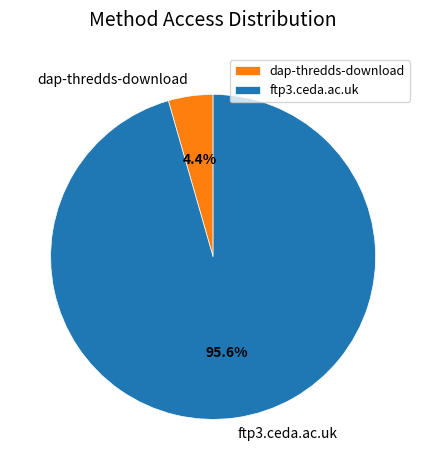

The ftp3.ceda.ac.uk slice represents 90% of the pie. True or false?

False